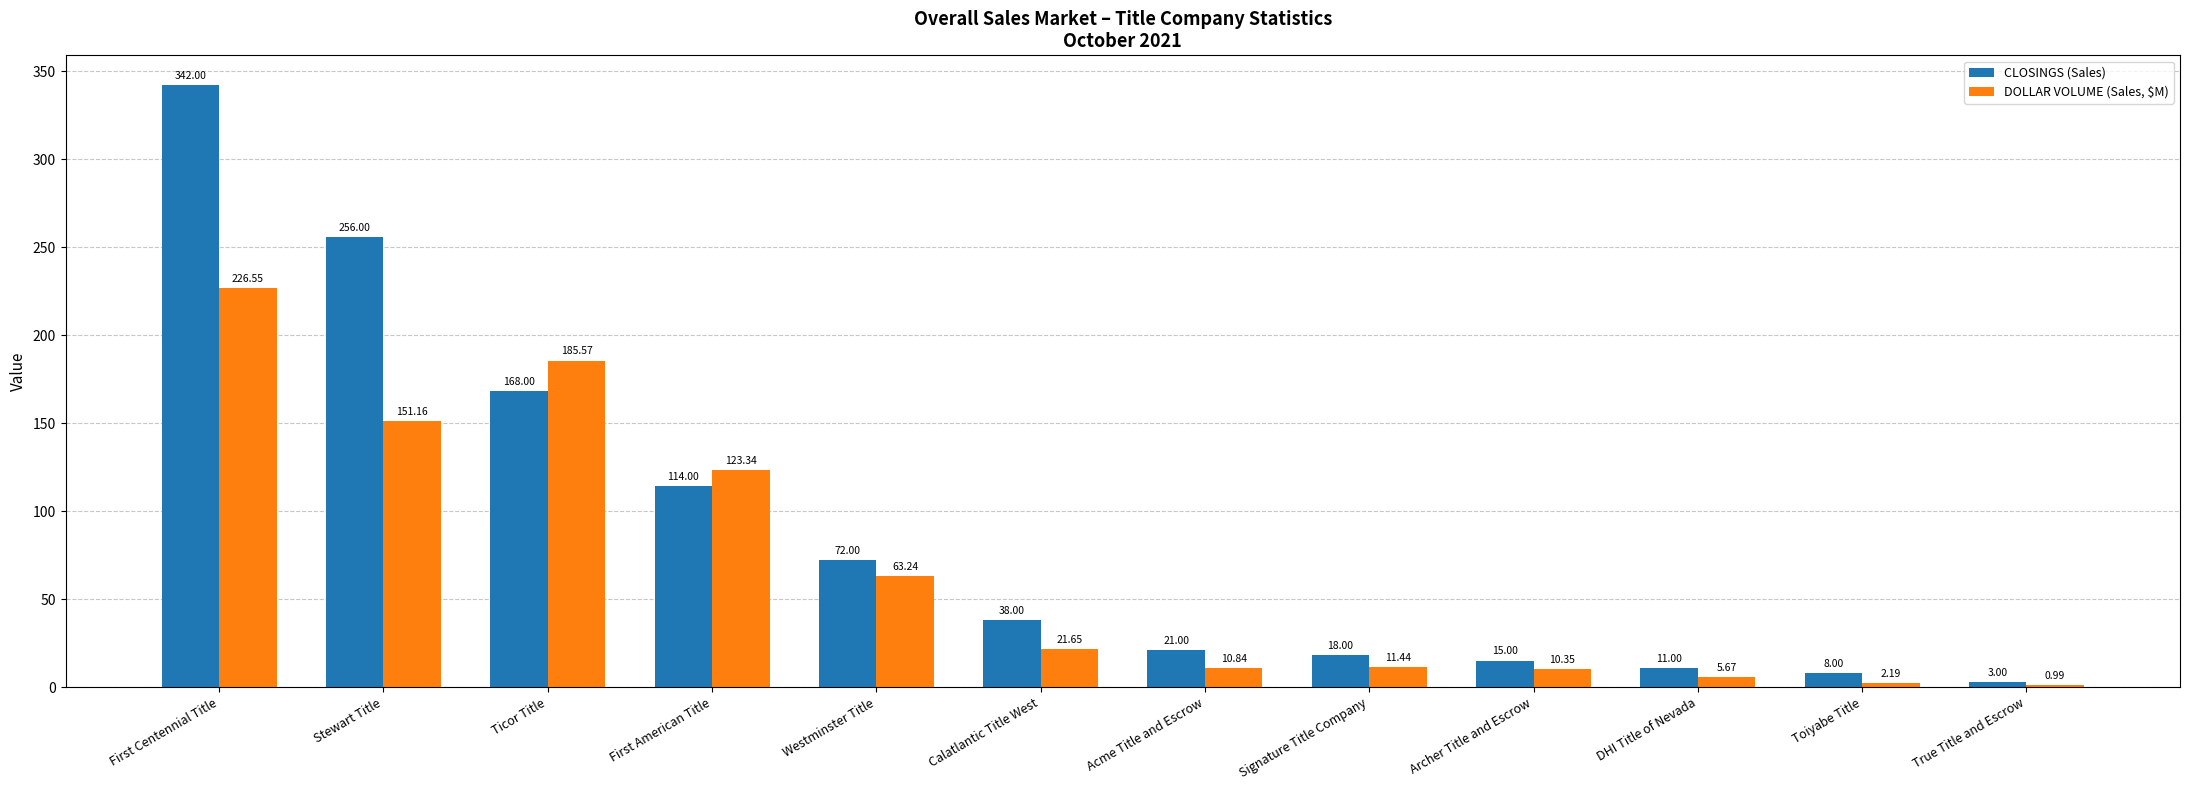

What are all the series names shown in the legend?

CLOSINGS (Sales), DOLLAR VOLUME (Sales, $M)